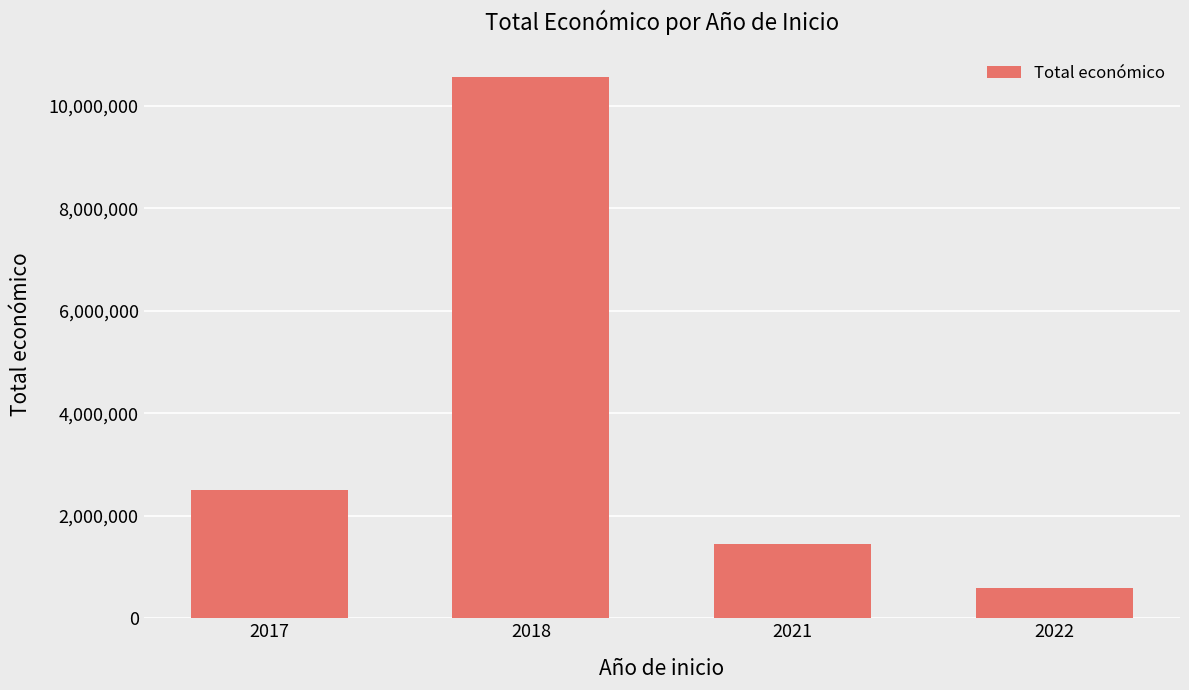

What is the approximate value at 2017?

2506644